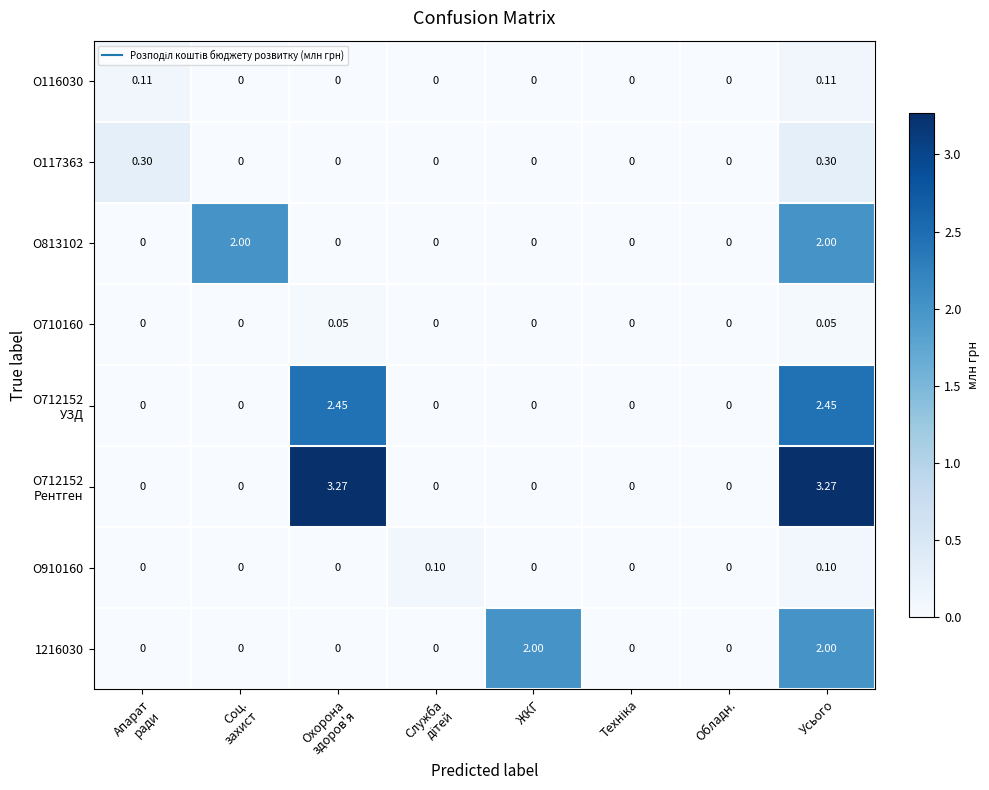

How many categories are shown in the chart?

8